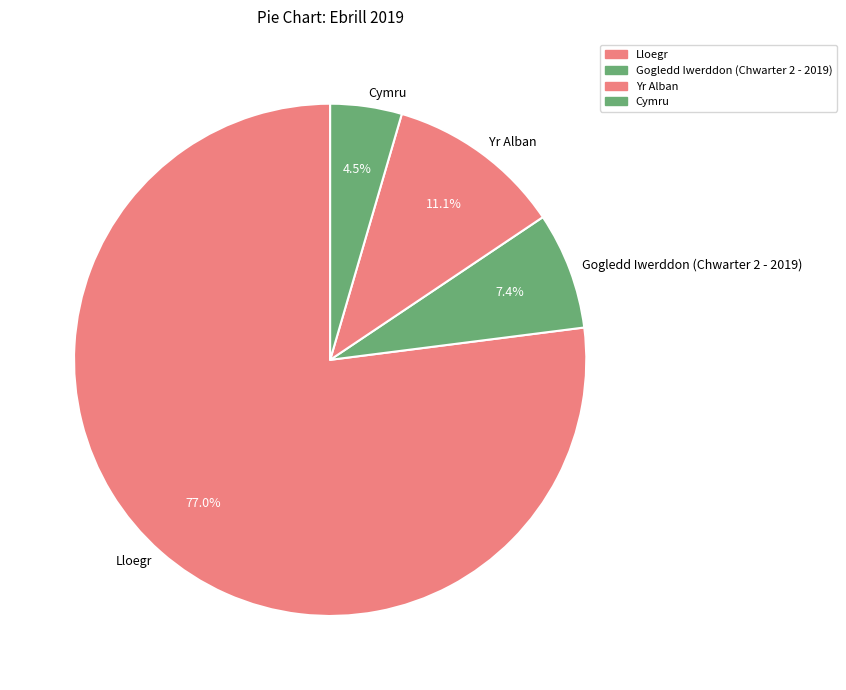

What percentage do Cymru and Gogledd Iwerddon (Chwarter 2 - 2019) together represent?

11.9%